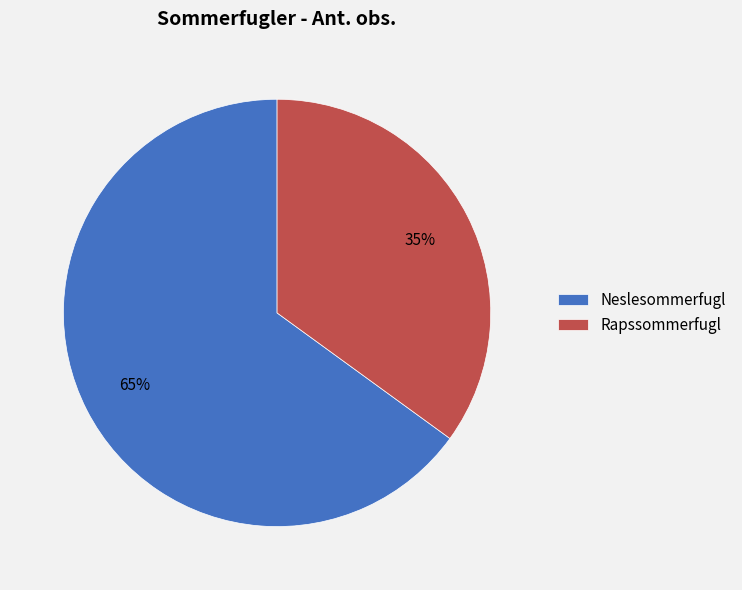

To the nearest percent, what portion does Rapssommerfugl represent?

35%